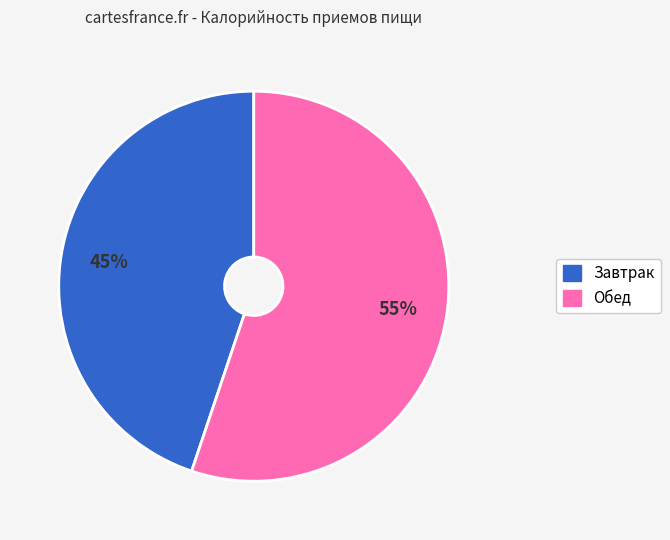

Which category has the smallest portion of the pie?

Завтрак